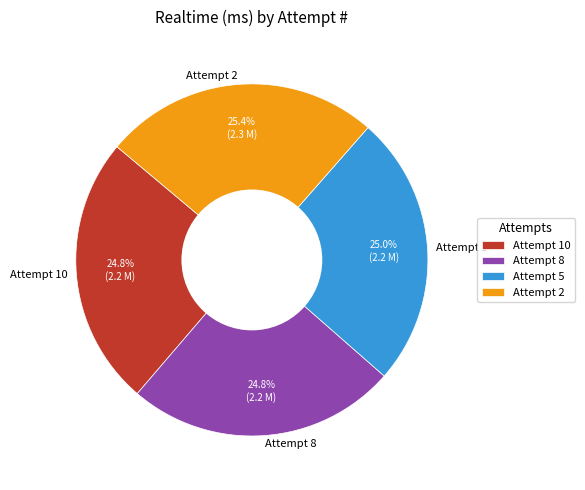

Is there a majority slice in this chart?

No